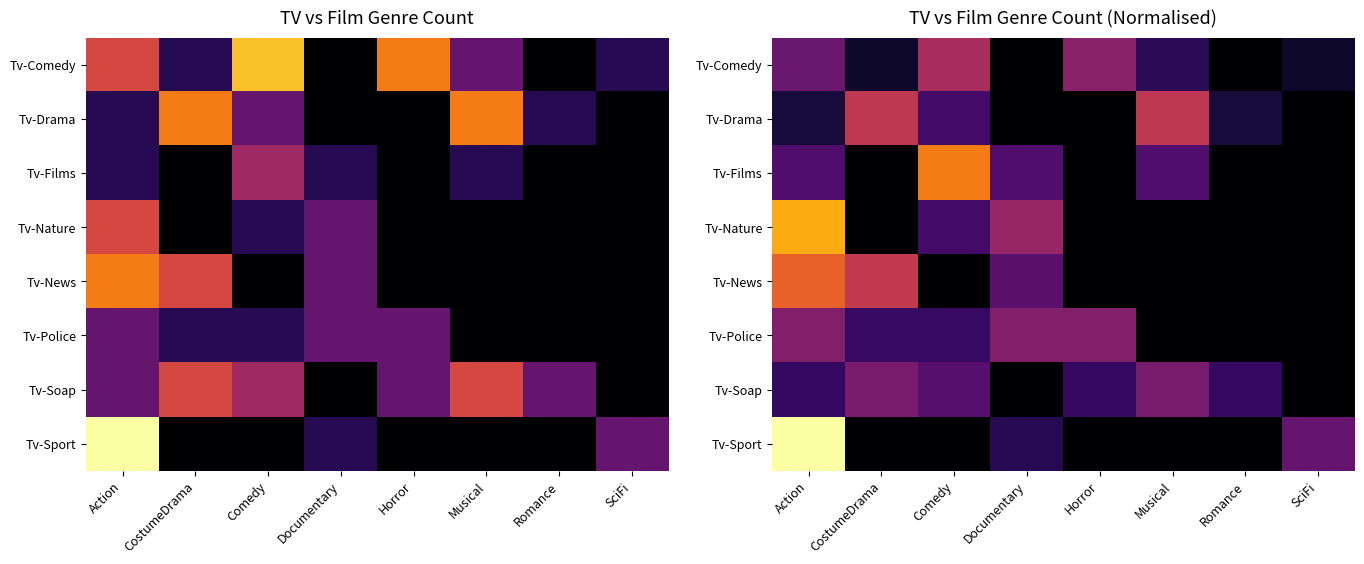

At which category does the chart reach its minimum across all series?

Documentary